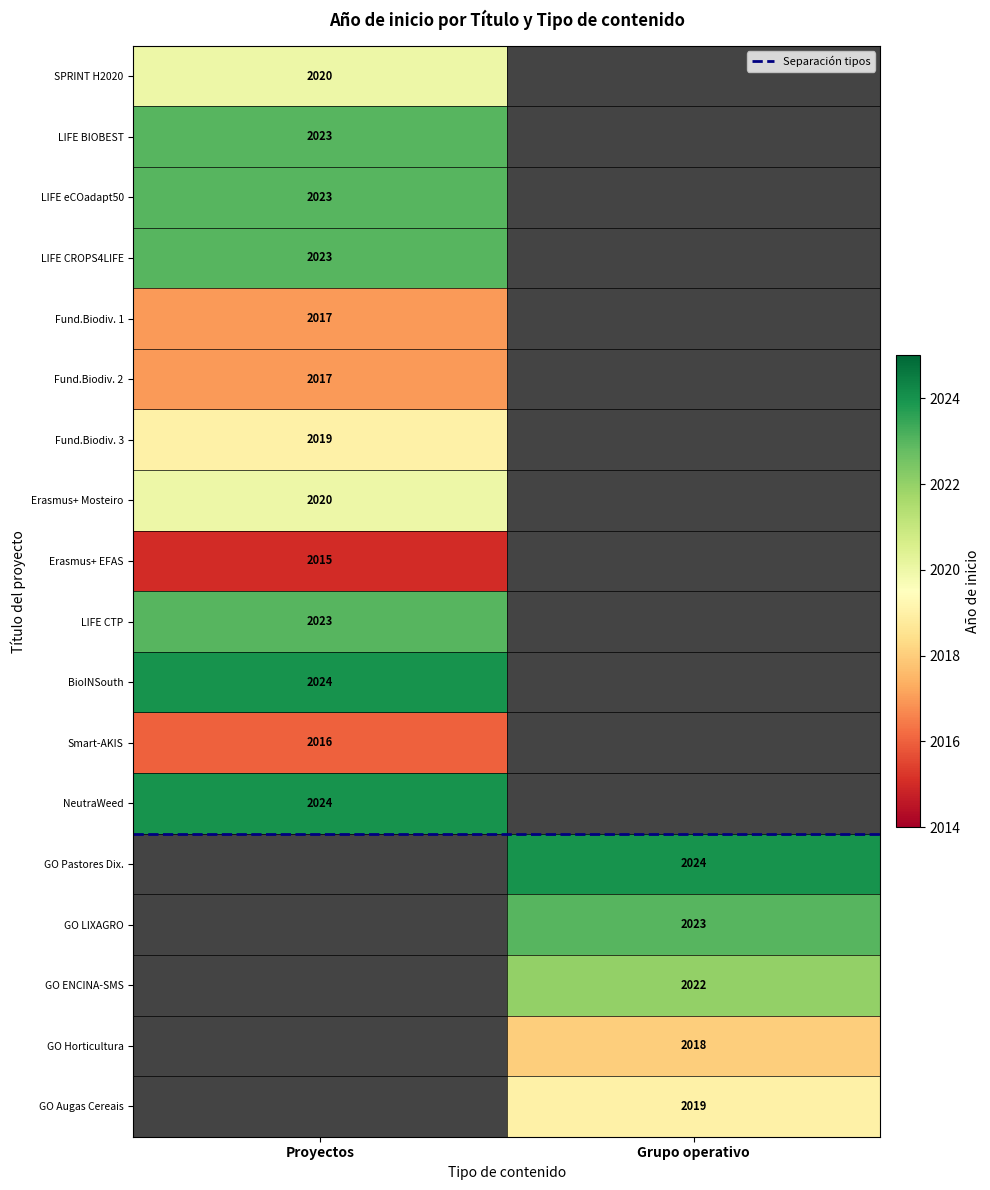

How many categories are shown in the chart?

2